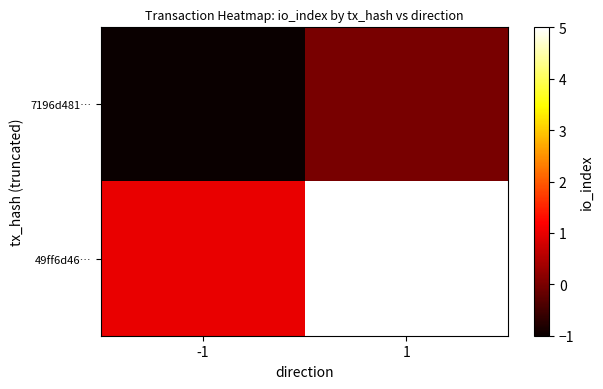

Which has a higher value, -1 or 1?

1